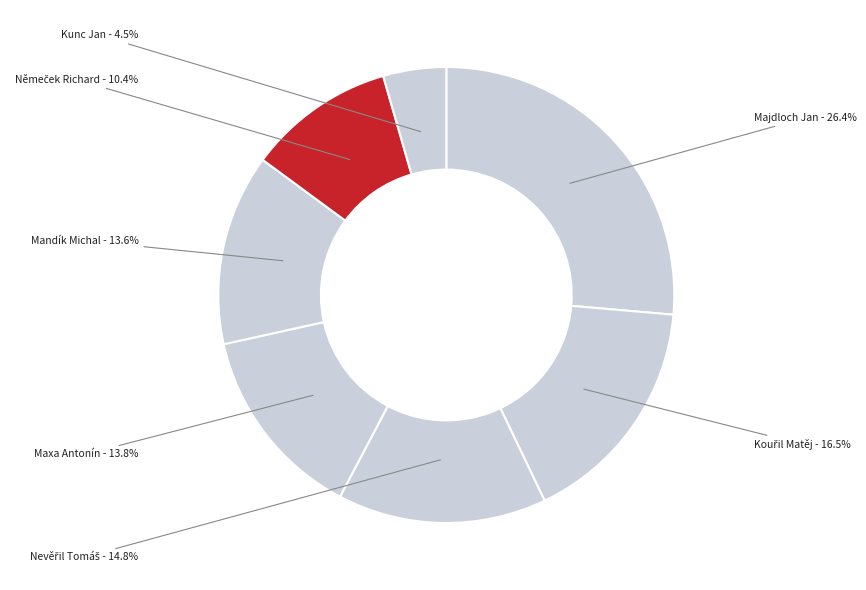

What is the largest slice in the pie chart?

Majdloch Jan